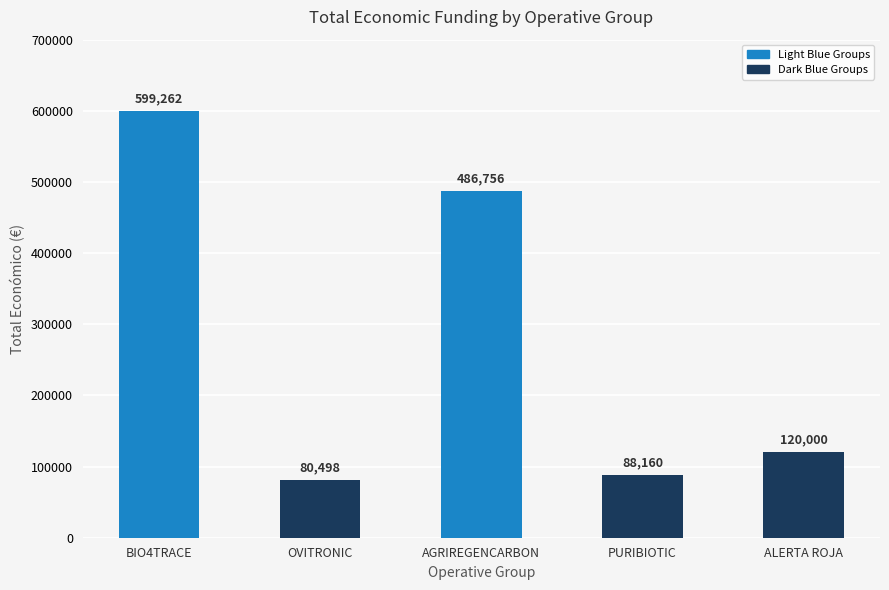

List the labels in order of value, smallest first.

OVITRONIC, PURIBIOTIC, ALERTA ROJA, AGRIREGENCARBON, BIO4TRACE